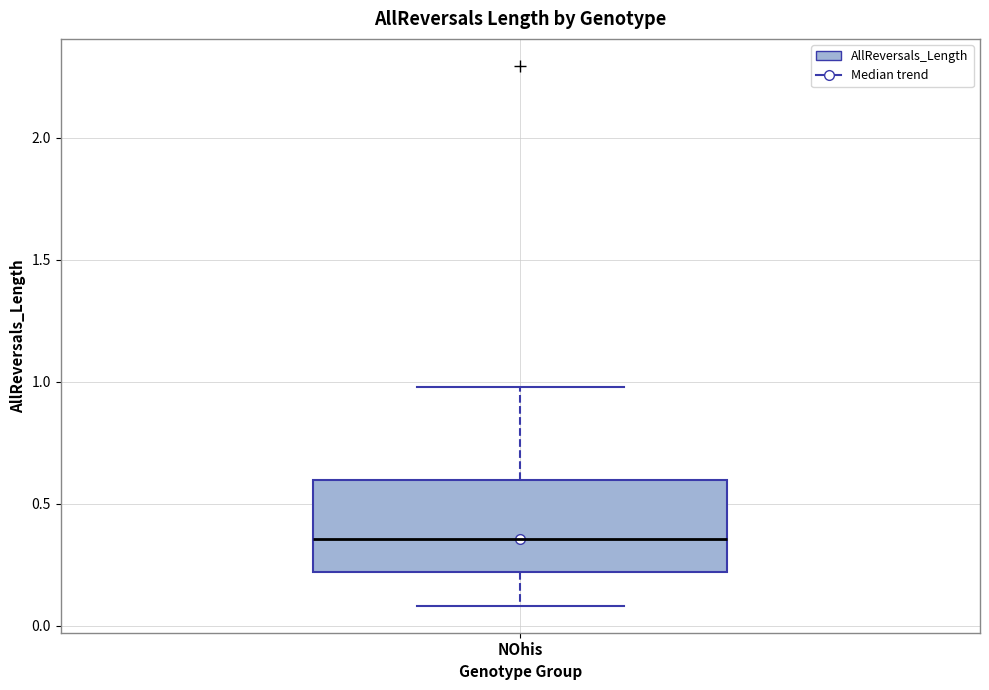

Read this box plot against the y-axis: the position of the median line, the range covered by the box, and the ends of both whiskers. The values are not printed on the chart, so give them approximately, as read against the axis.

median 0.35, box 0.20 to 0.60, whiskers 0.10 to 1.00